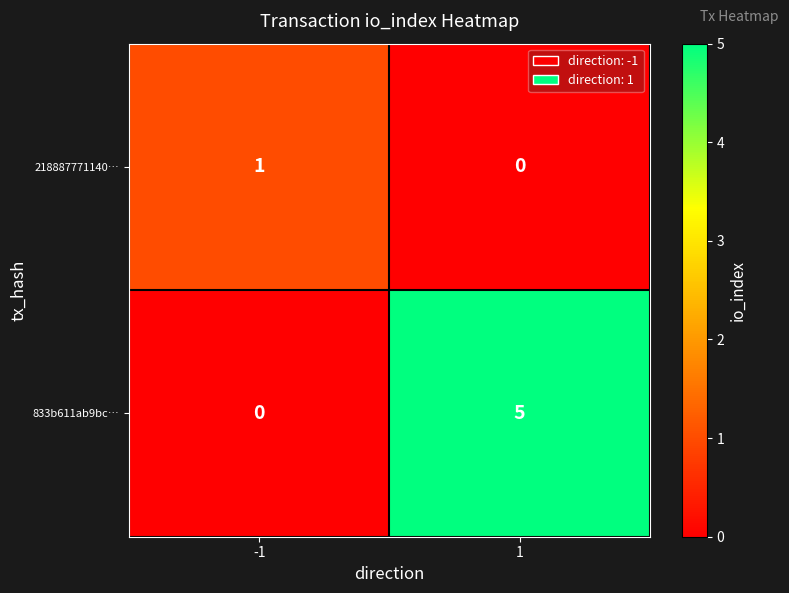

Rank the series at 1 from highest to lowest value.

833b611ab9bc…, 218887771140…